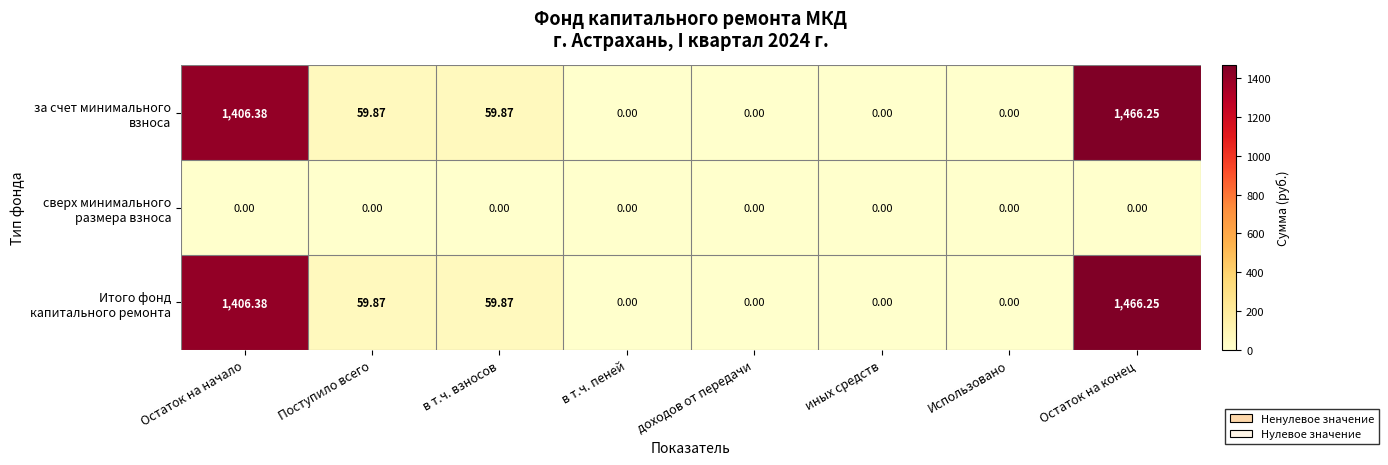

Which category has the highest value across all series?

Остаток на конец